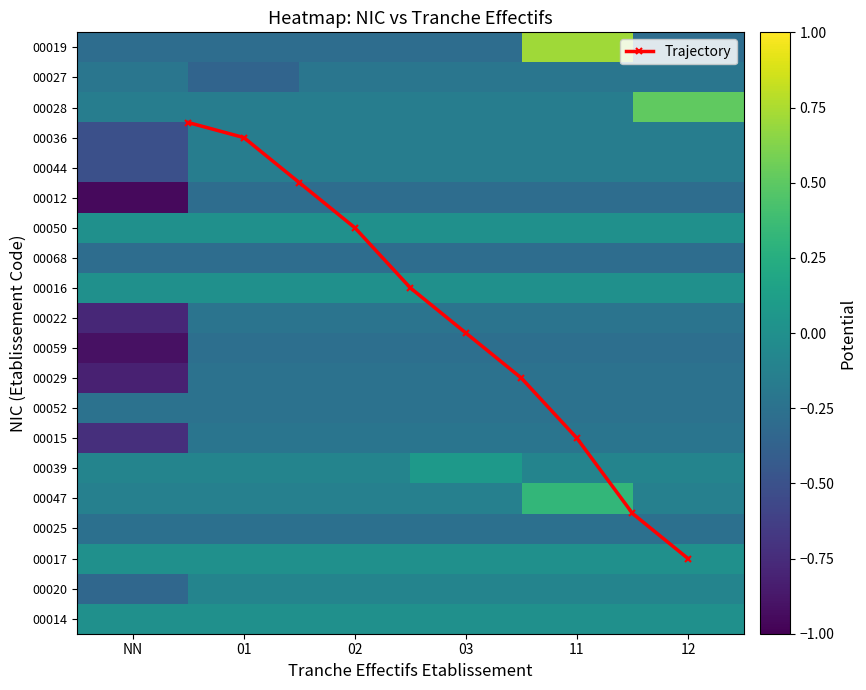

What is the difference between the highest and lowest values at 03?

0.4